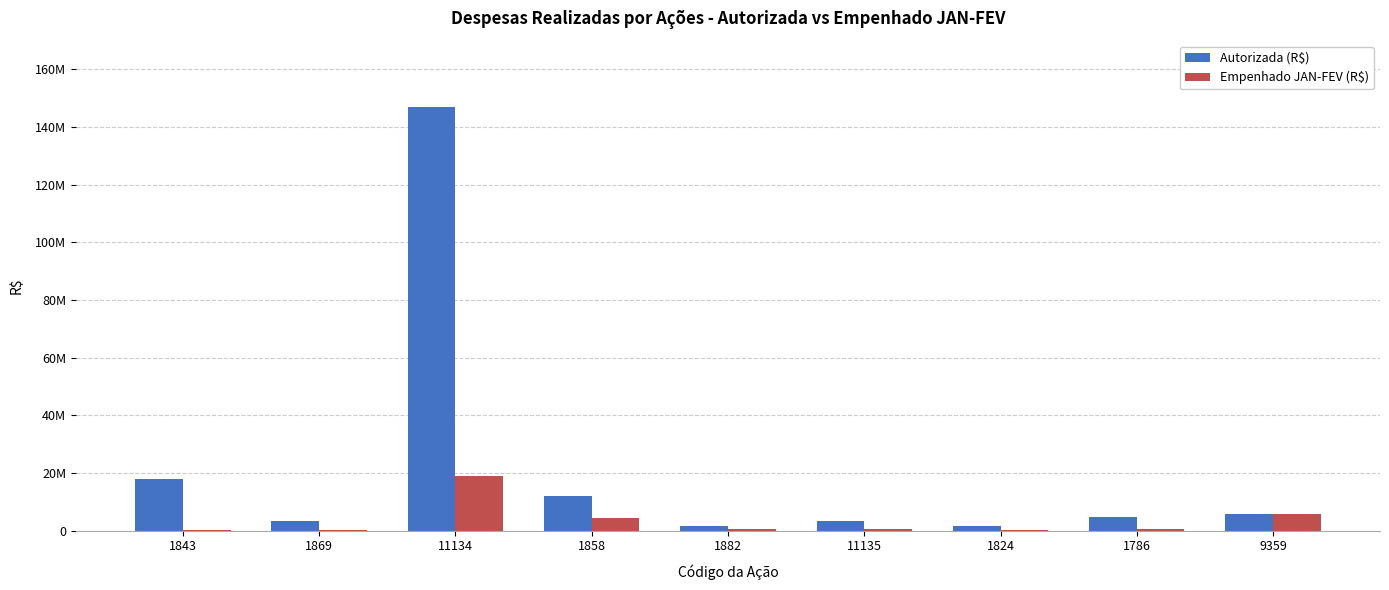

What value does the Autorizada (R$) series have at 1843?

17900000.0